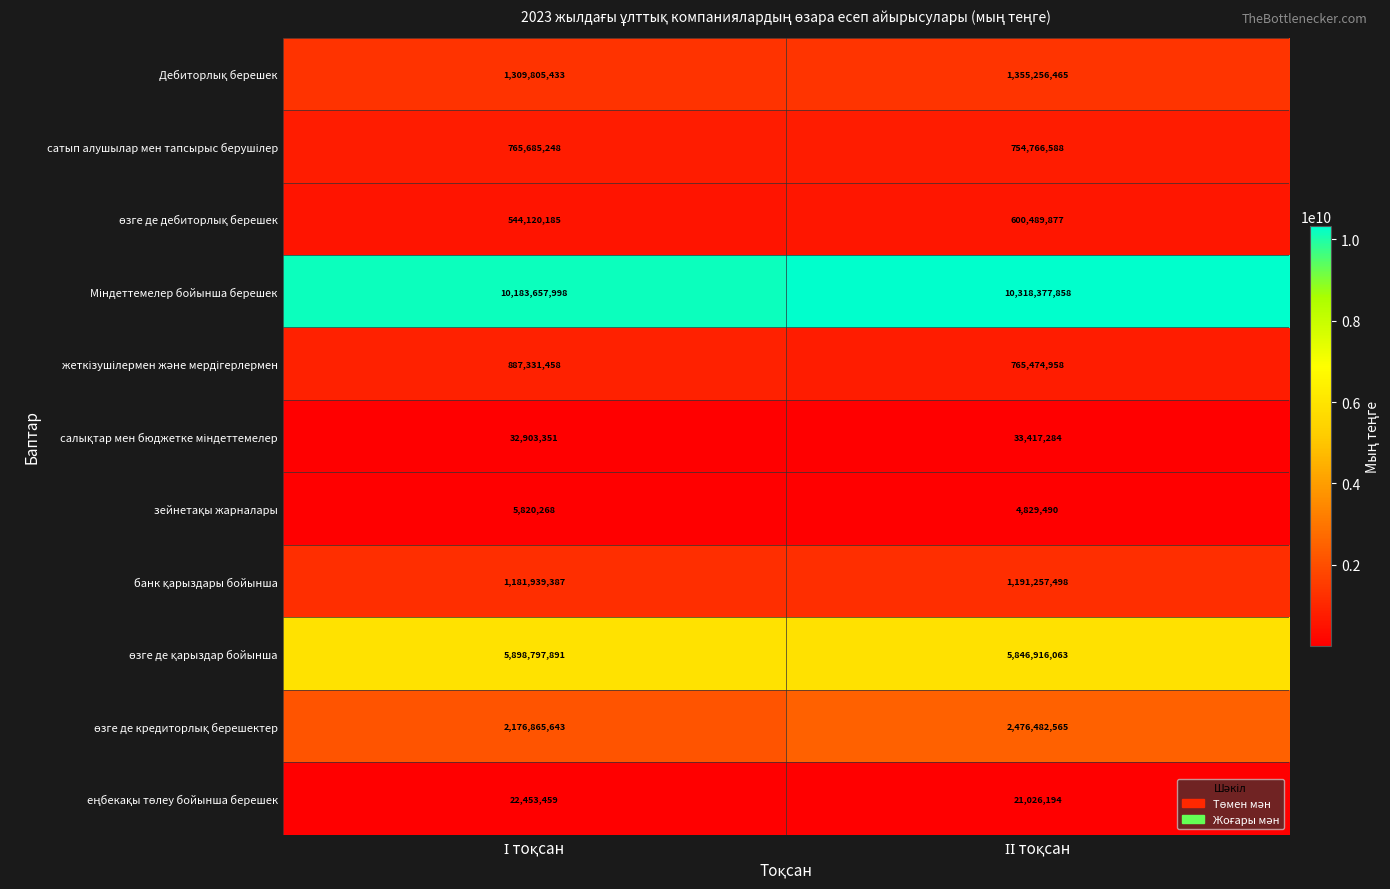

What is the smallest value displayed?

4829490